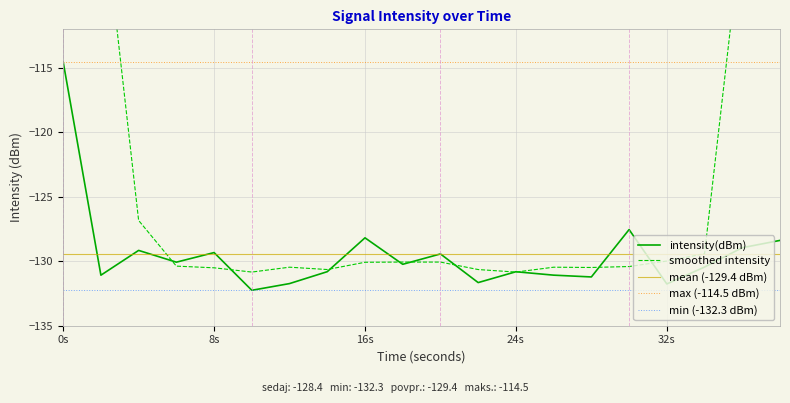

Which category has the highest value across all series?

0s